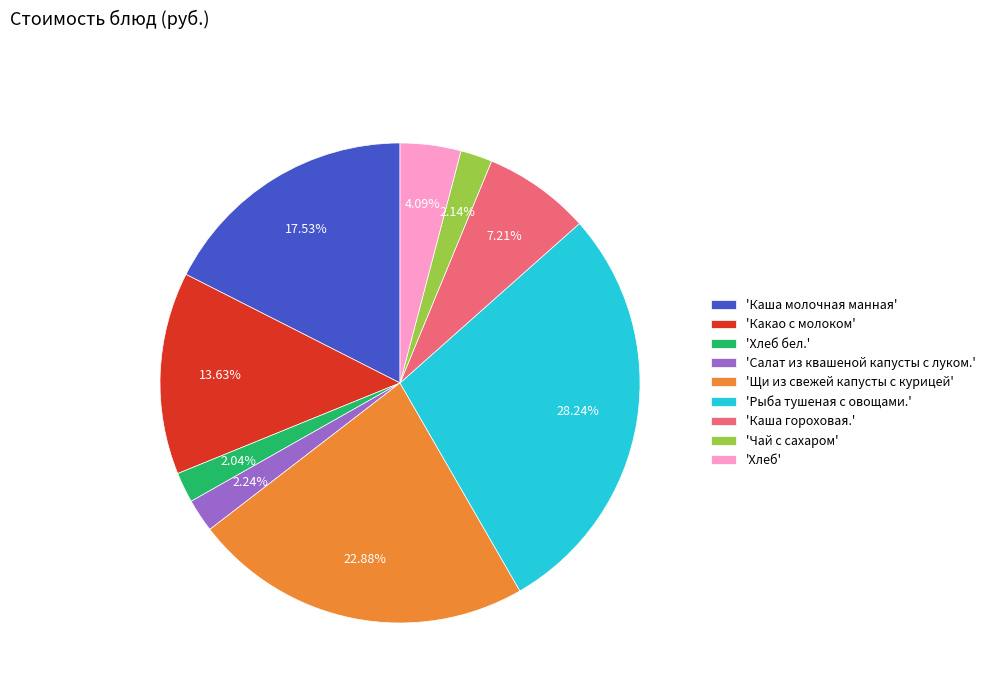

Which category has the biggest portion of the pie?

'Рыба тушеная с овощами.'